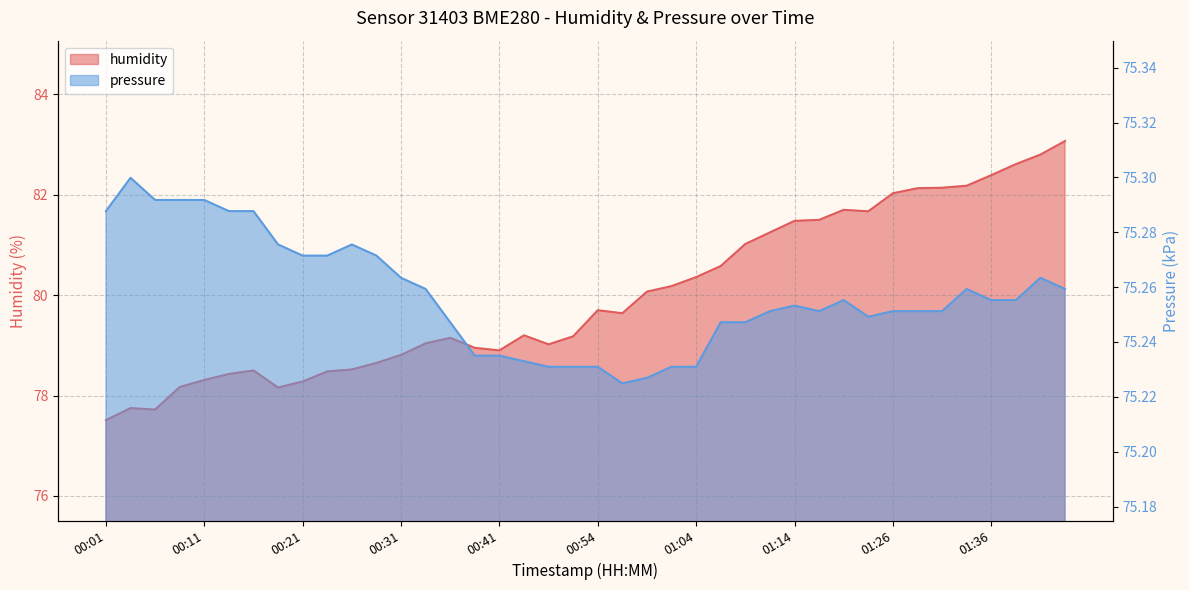

The value of humidity at 00:21 is 78.3. True or false?

True